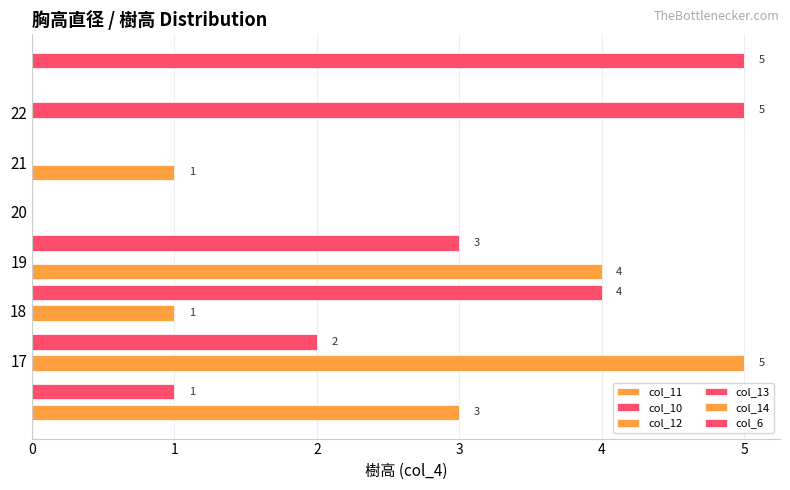

What is the difference between the maximum and minimum values in the col_6 series?

5.0